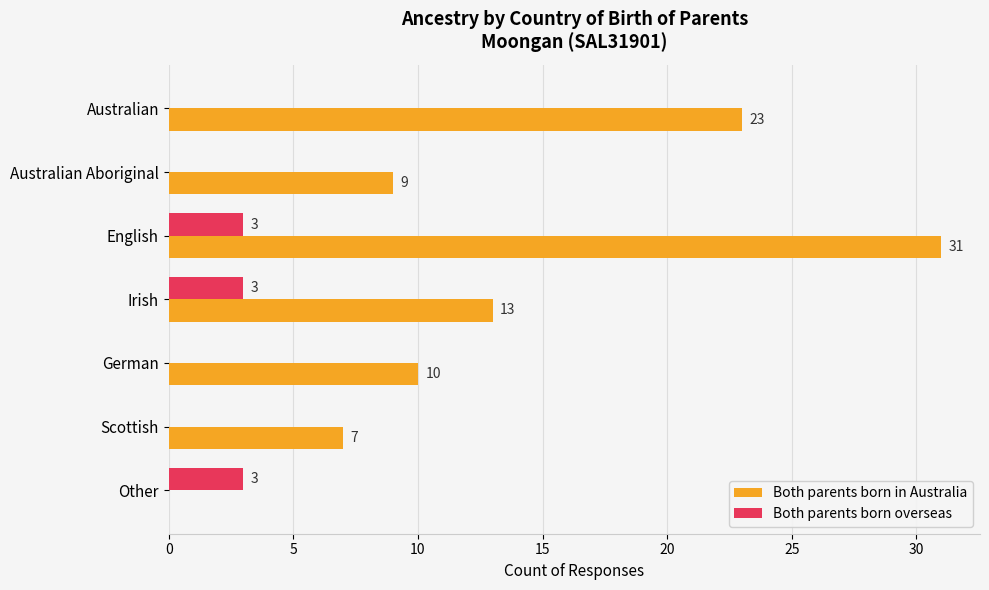

How many series are shown in this chart?

2